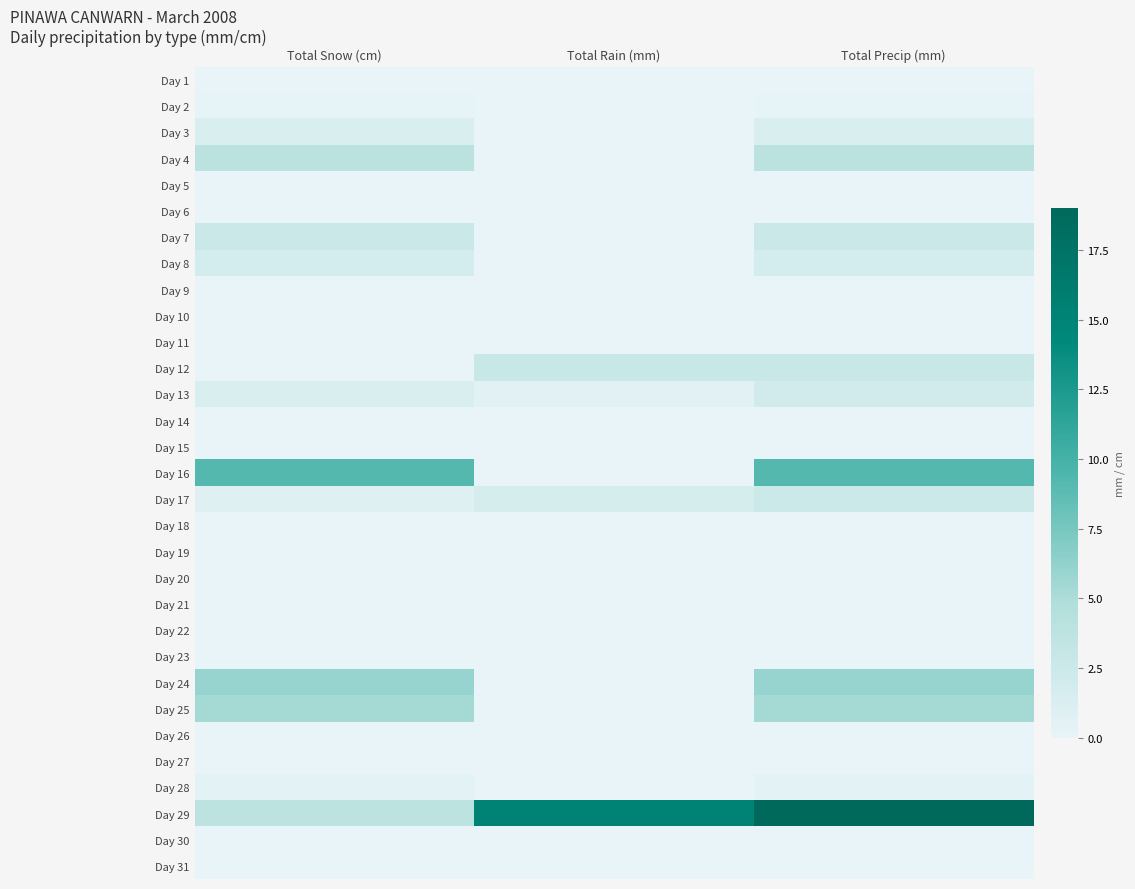

At how many categories does at least one series exceed 6?

3